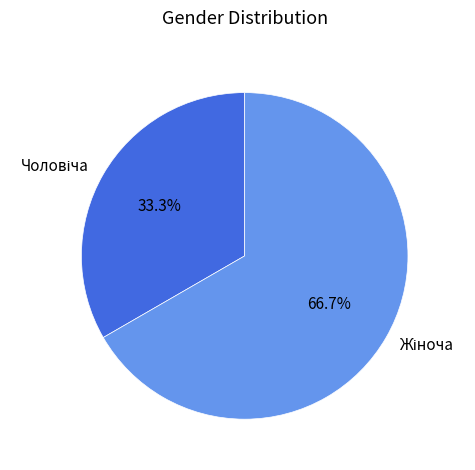

Does any single category account for the majority?

Yes